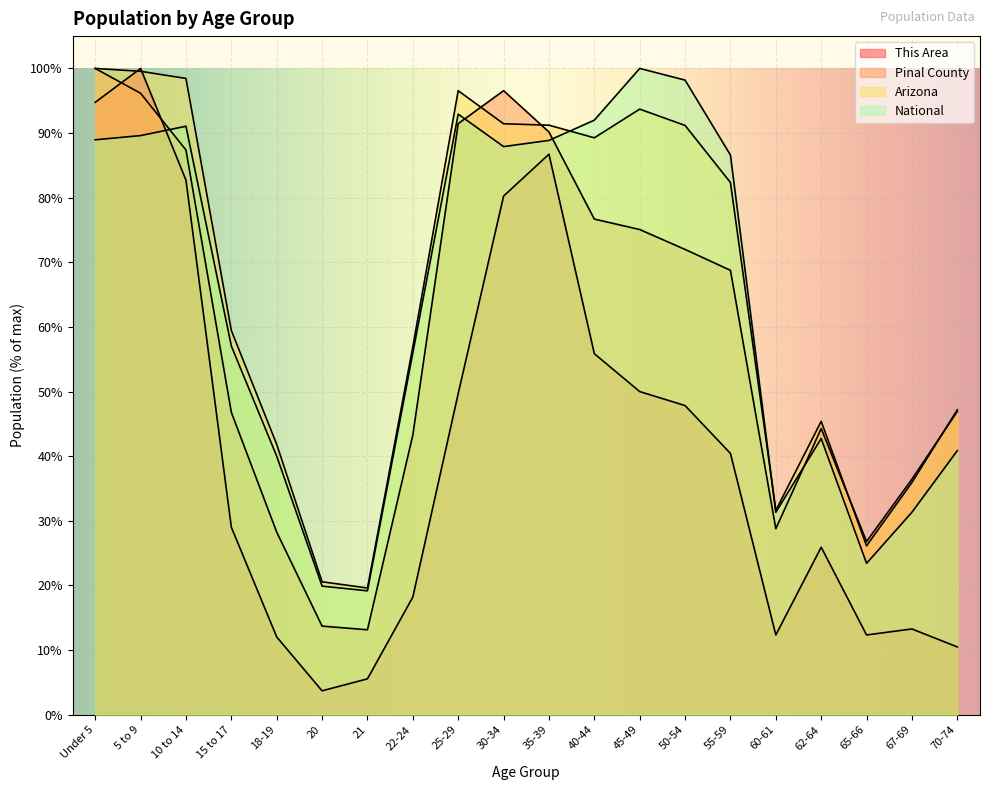

At which label is National closest to 59?

15 to 17